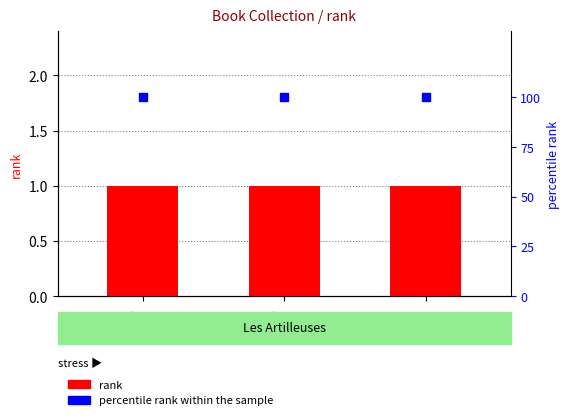

At how many categories does at least one series exceed 17?

3